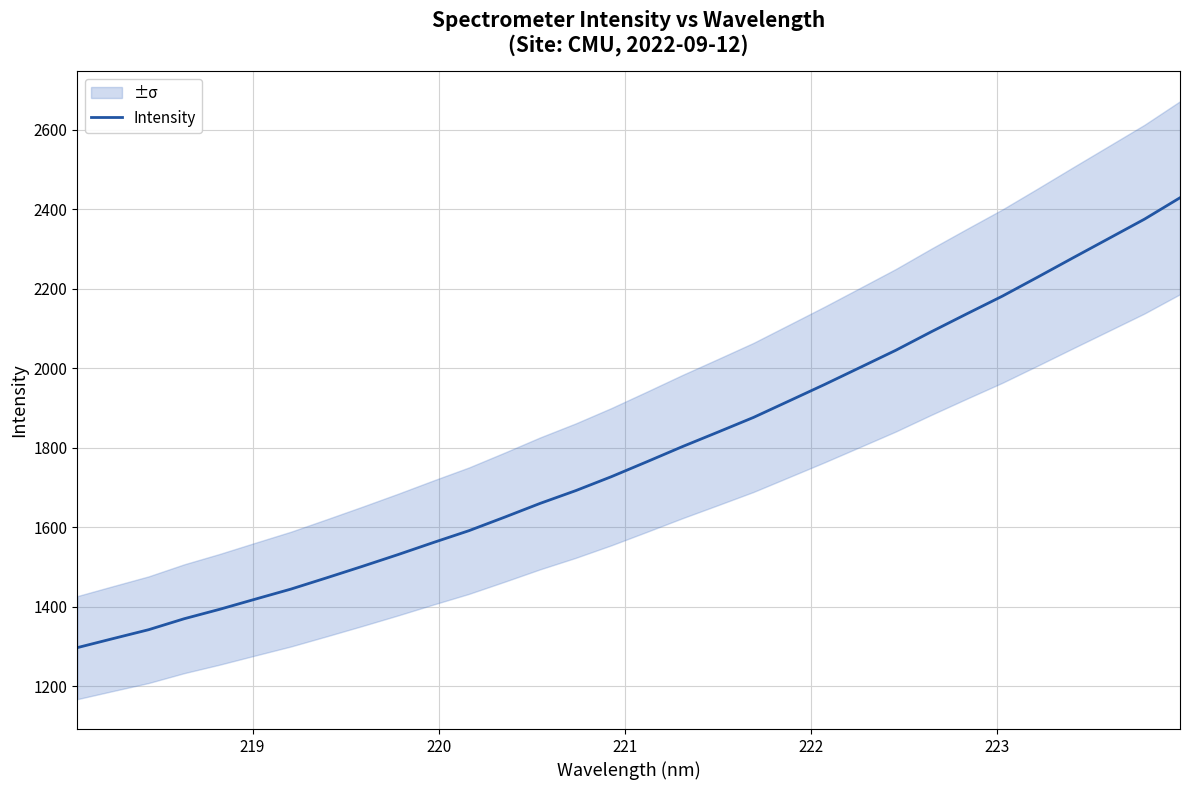

What is the minimum value for Intensity?

1296.8